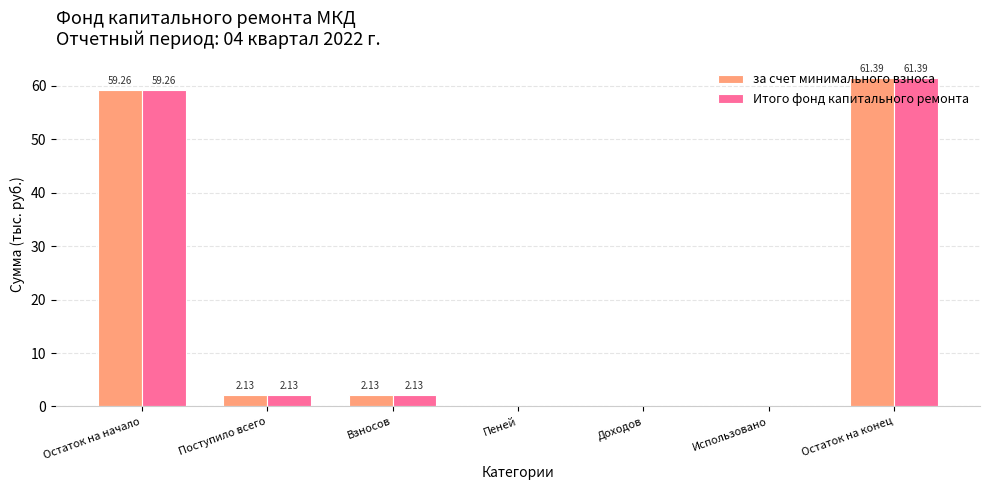

What is the sum of all Итого фонд капитального ремонта values?

124.9